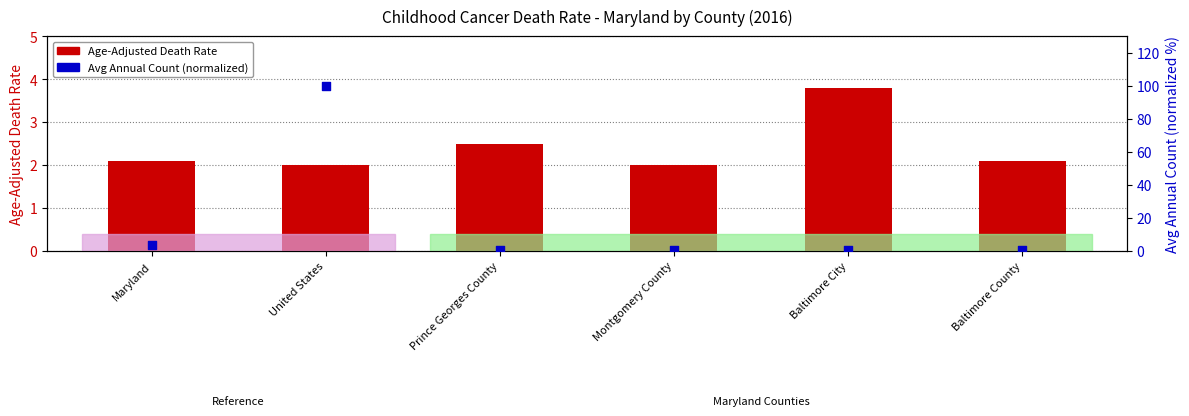

What are all the series names shown in the legend?

Age-Adjusted Death Rate, Avg Annual Count (normalized)